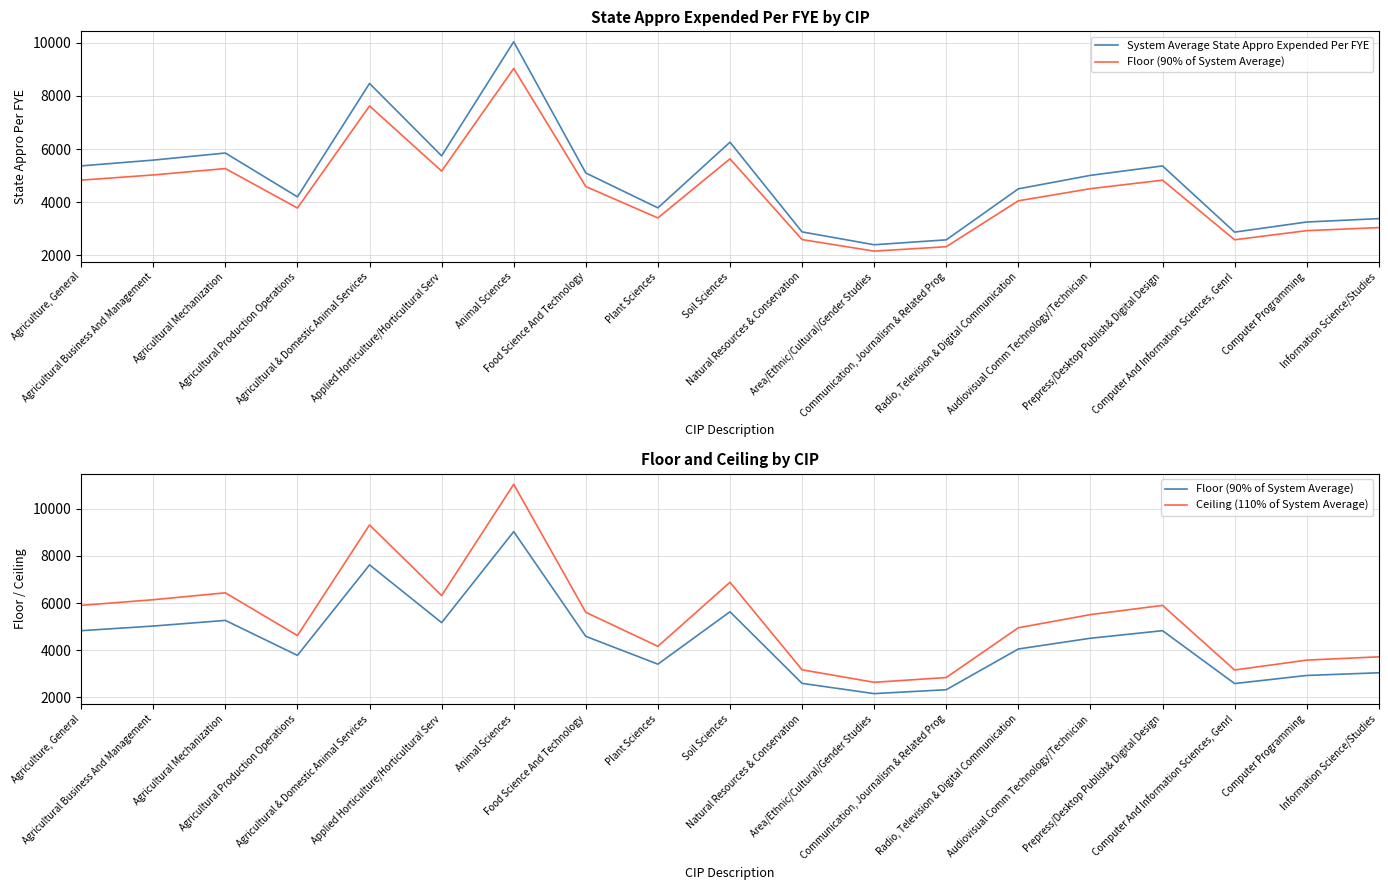

Which series has the largest total across all categories?

Ceiling (110% of System Average)